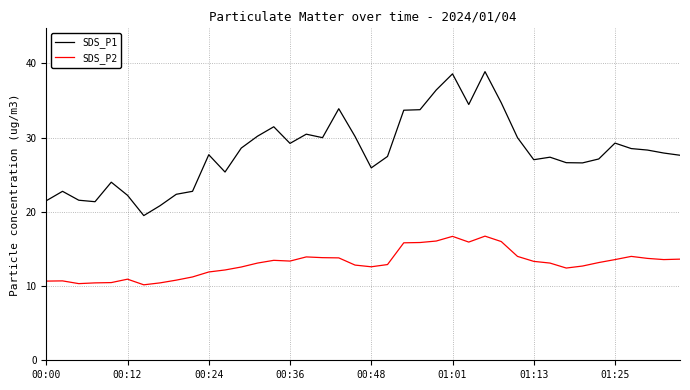

True or false: SDS_P1 and SDS_P2 intersect in this chart.

False